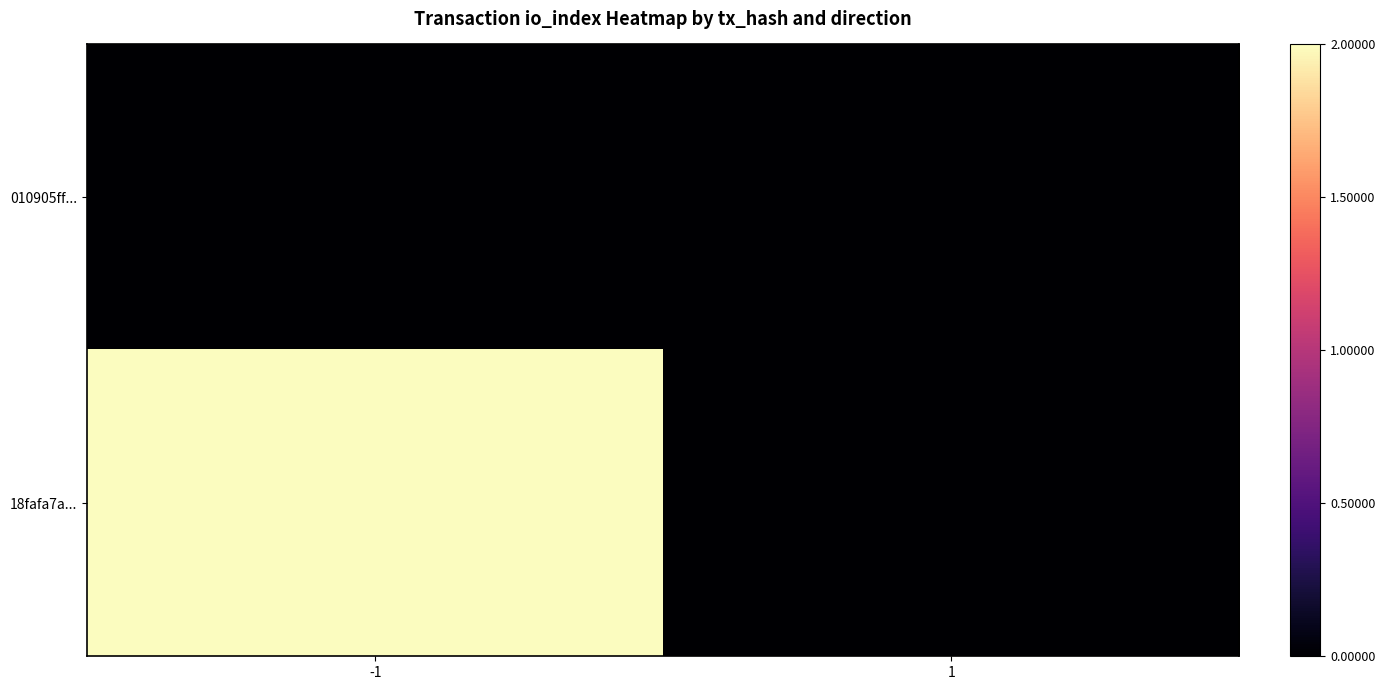

Reading right to left, what are all the values shown in this chart?

010905ff...: 1=0	-1=0
18fafa7a...: 1=0	-1=2